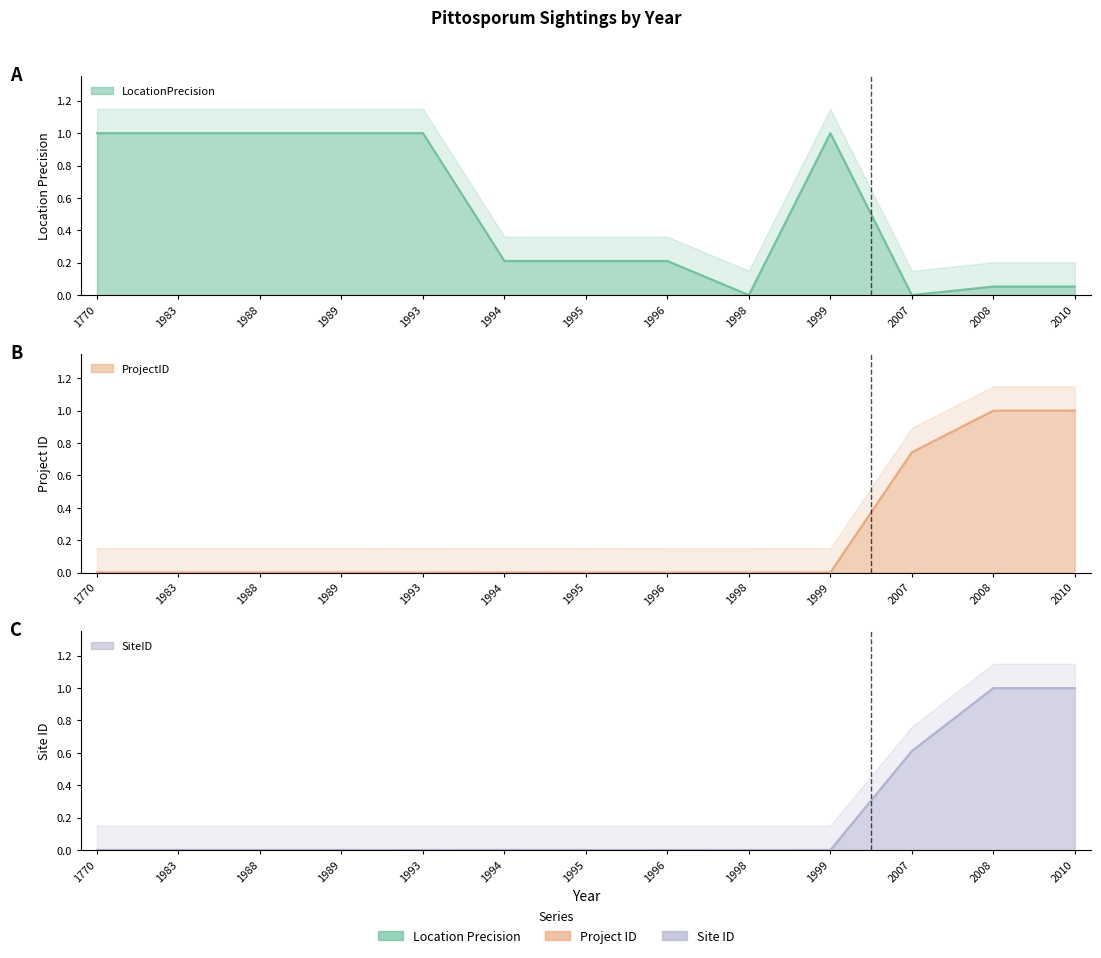

Reading right to left, what are all the values shown in this chart?

LocationPrecision: 2010=0.1	2008=0.1	2007=0.0	1999=1.0	1998=0.0	1996=0.2	1995=0.2	1994=0.2	1993=1.0	1989=1.0	1988=1.0	1983=1.0	1770=1.0
ProjectID: 2010=1.0	2008=1.0	2007=0.7	1999=0.0	1998=0.0	1996=0.0	1995=0.0	1994=0.0	1993=0.0	1989=0.0	1988=0.0	1983=0.0	1770=0.0
SiteID: 2010=1.0	2008=1.0	2007=0.6	1999=0.0	1998=0.0	1996=0.0	1995=0.0	1994=0.0	1993=0.0	1989=0.0	1988=0.0	1983=0.0	1770=0.0